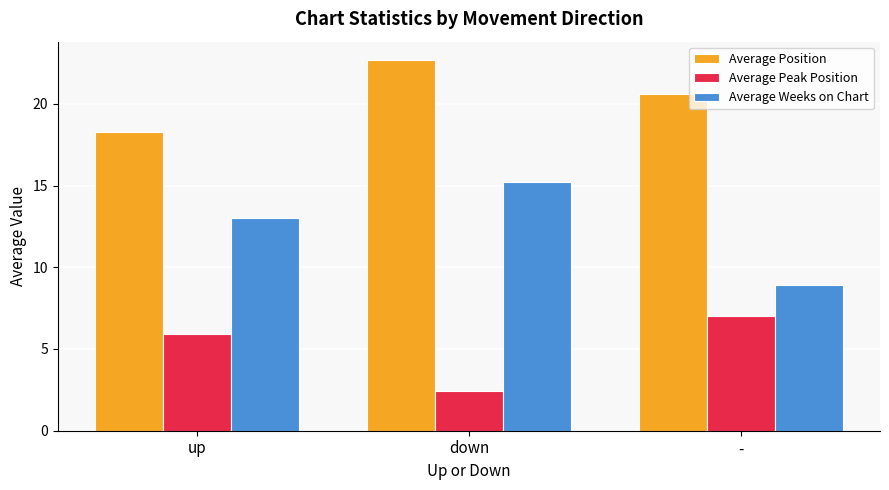

Reading left to right, extract all data points from this chart.

Average Position: up=18.3	down=22.7	-=20.6
Average Peak Position: up=5.9	down=2.4	-=7.0
Average Weeks on Chart: up=13.0	down=15.2	-=8.9